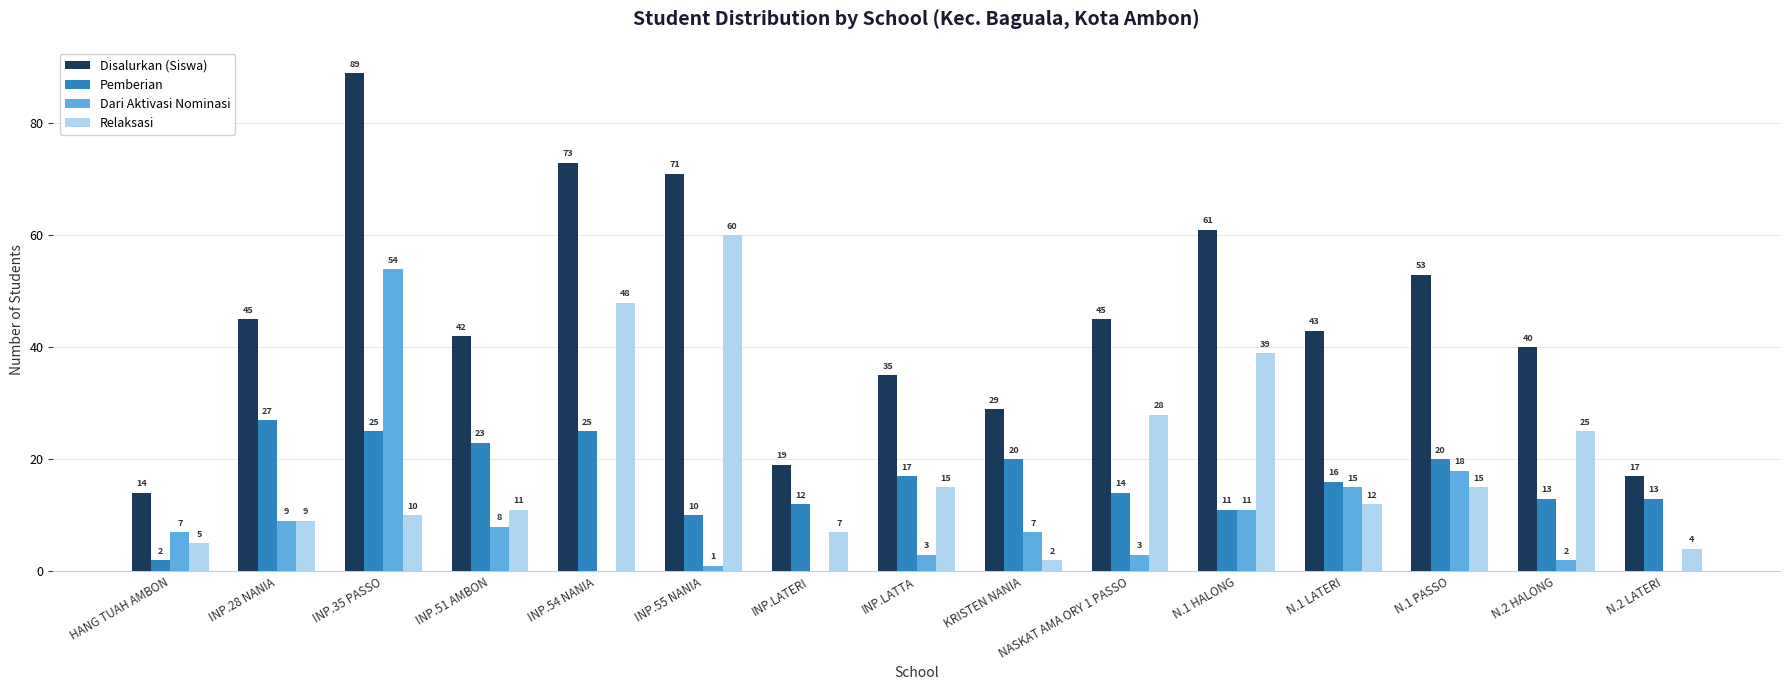

Is the value of Disalurkan (Siswa) at N.1 LATERI greater than the value of Pemberian at N.2 LATERI?

Yes